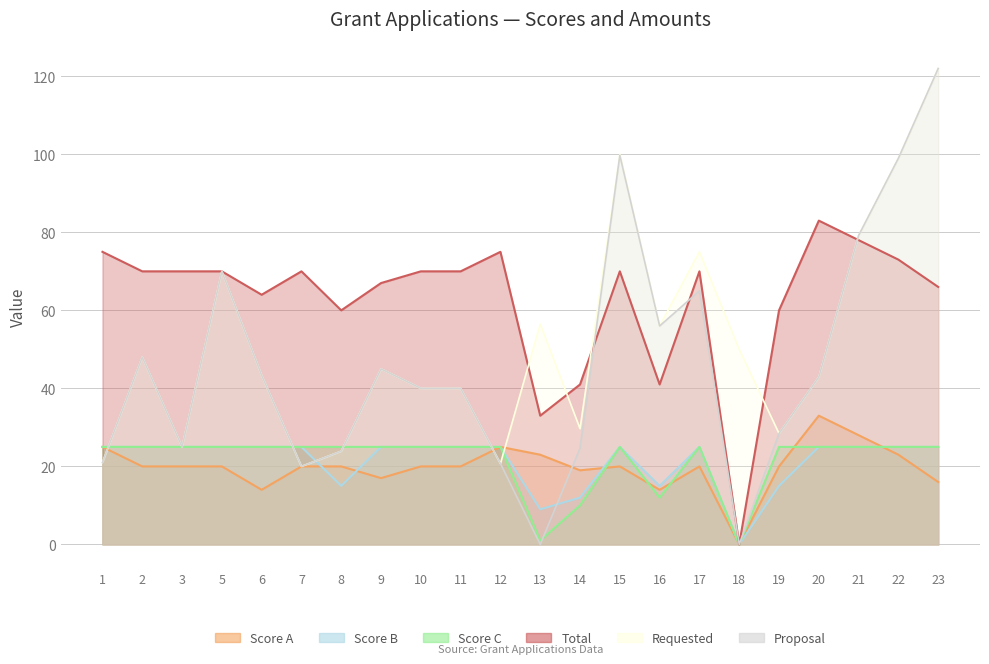

How many lines are shown in the chart?

6